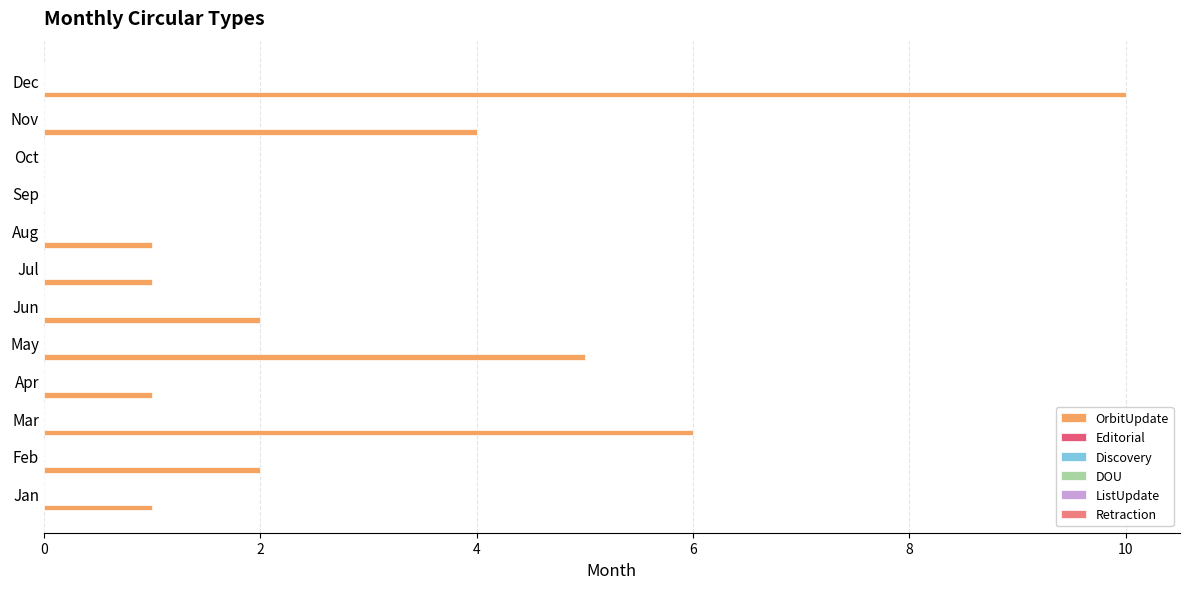

What is the greatest value displayed?

10